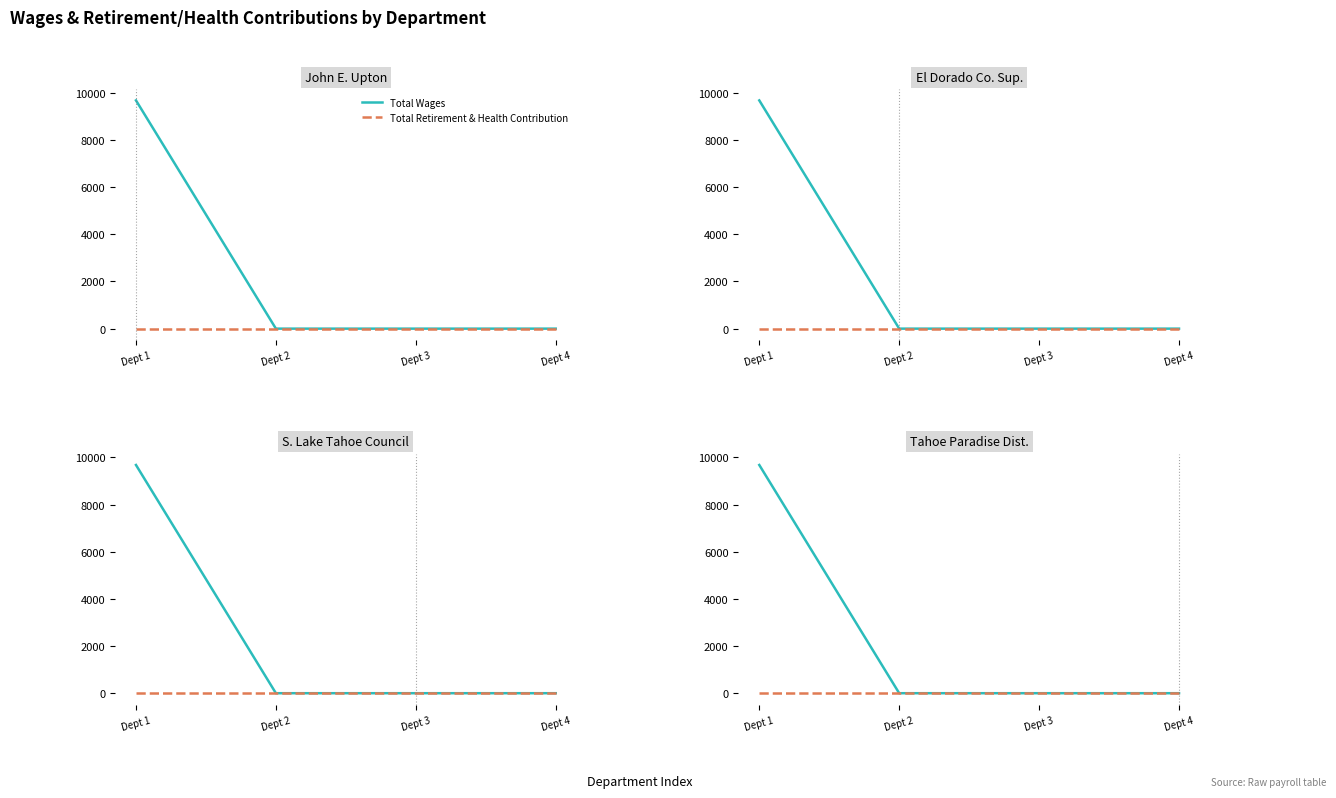

Which series has the widest spread of values?

Total Wages